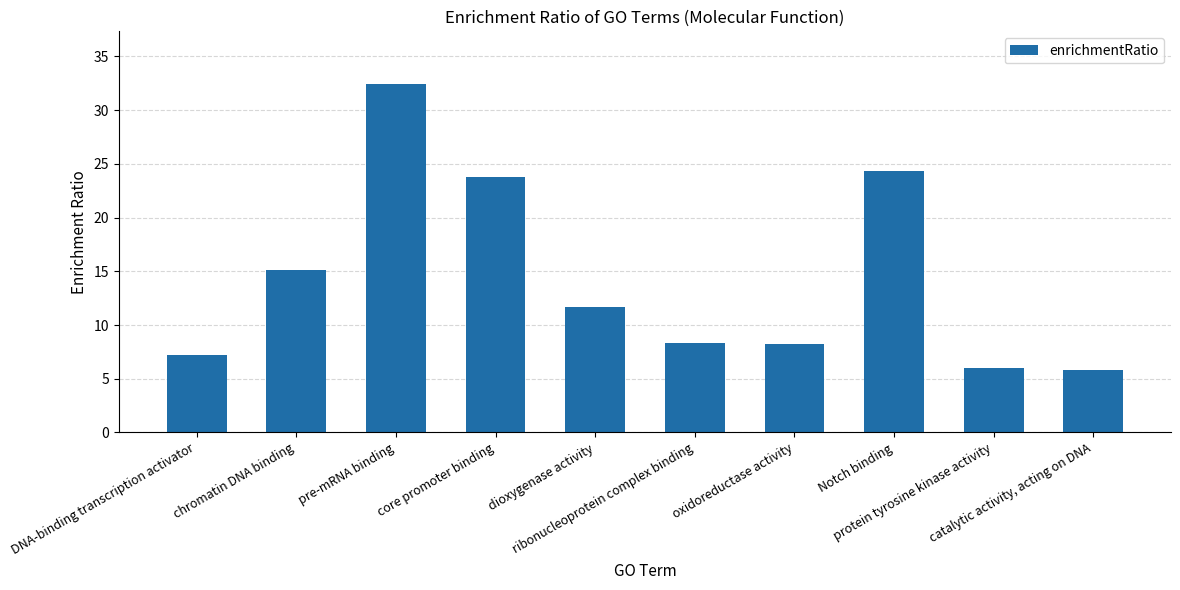

What is the label of the 5th bar from the left?

dioxygenase activity